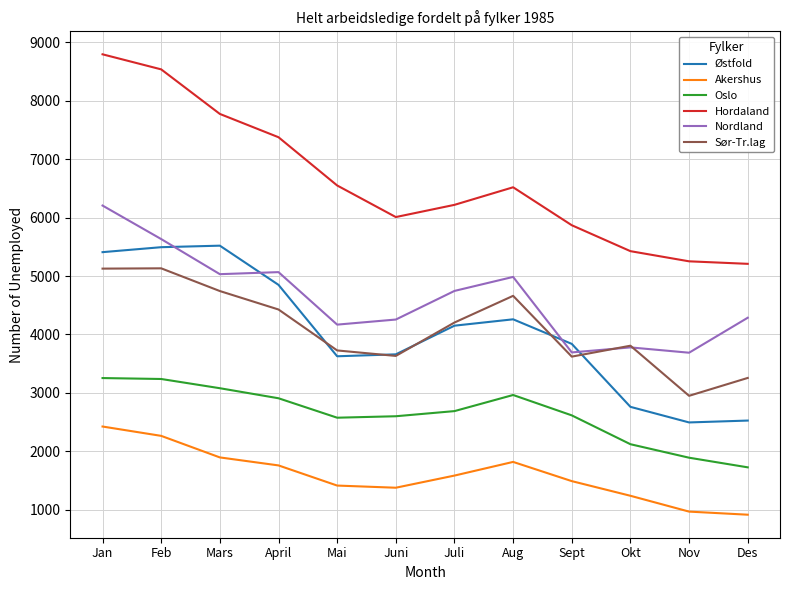

At how many categories does at least one series exceed 8080?

2